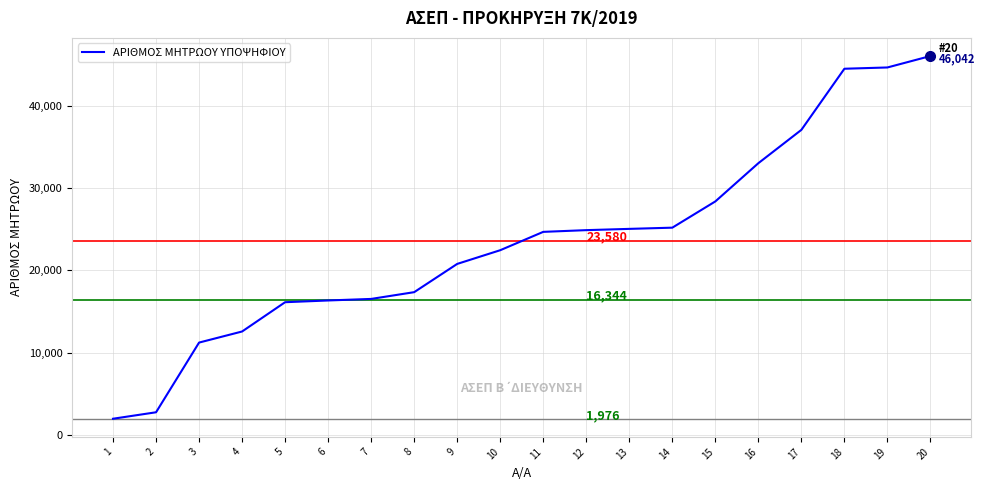

What value does the data have at 9?

20786